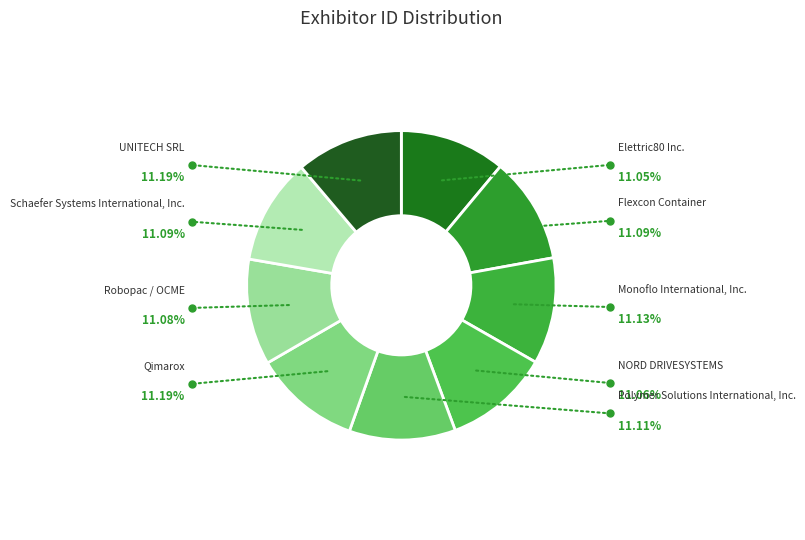

What percentage is NOT represented by Flexcon Container?

88.9%